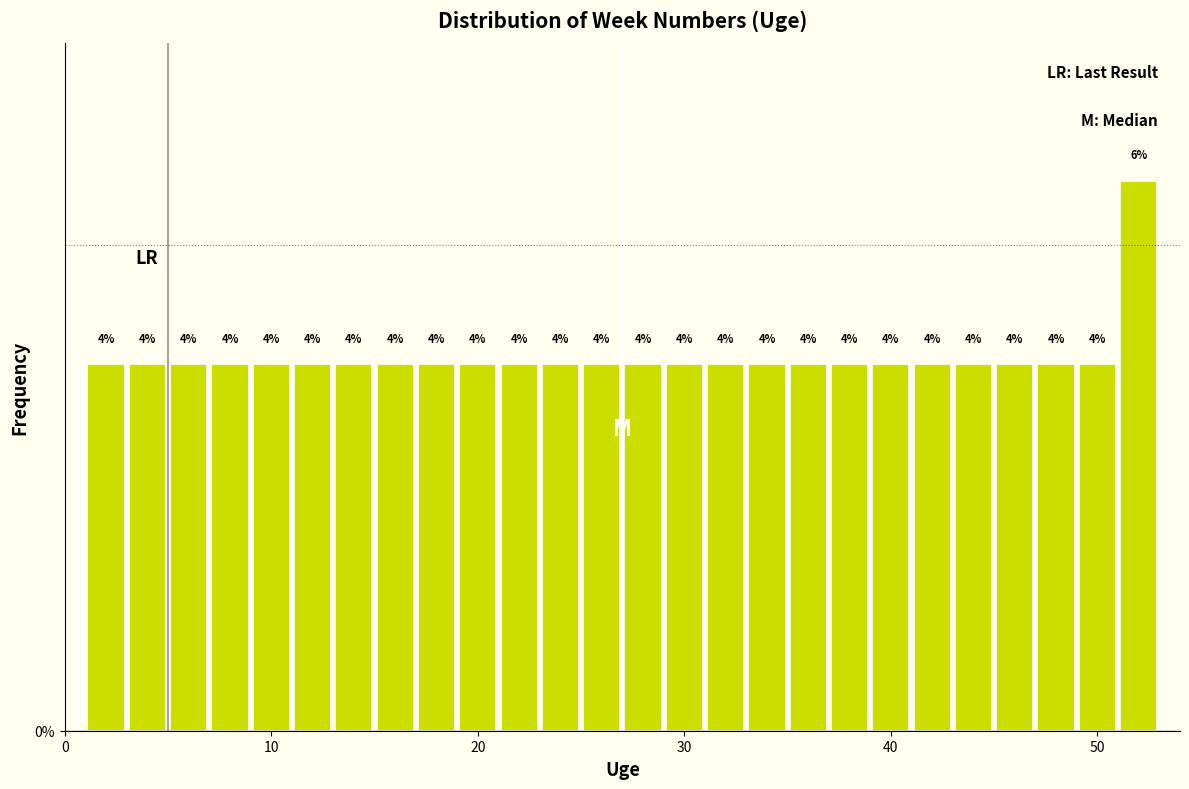

Read against the x-axis, roughly where is the centre of the tallest bar?

52